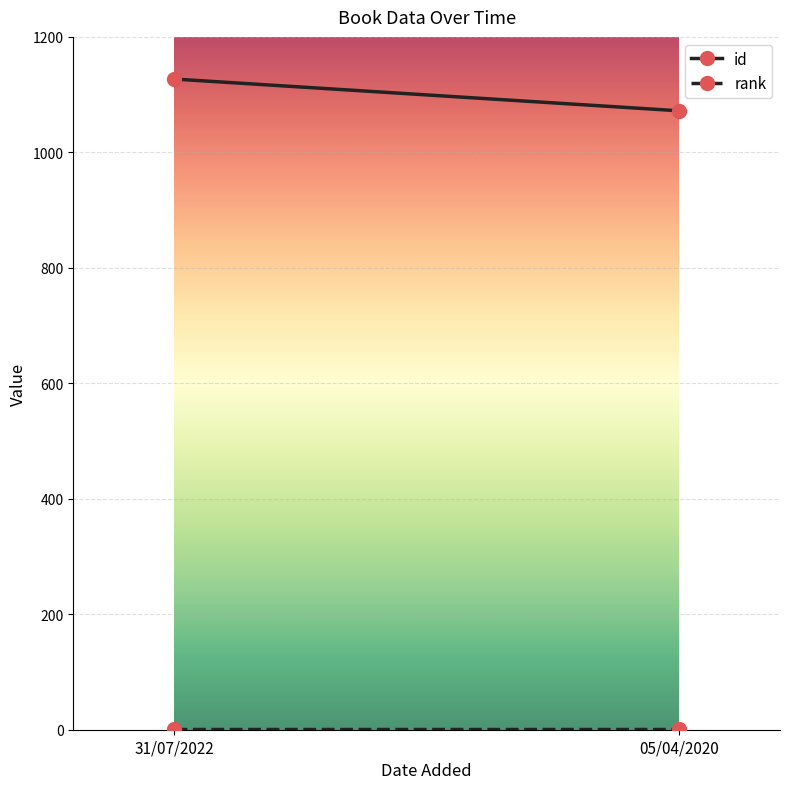

Where is rank nearest to the value 1?

31/07/2022